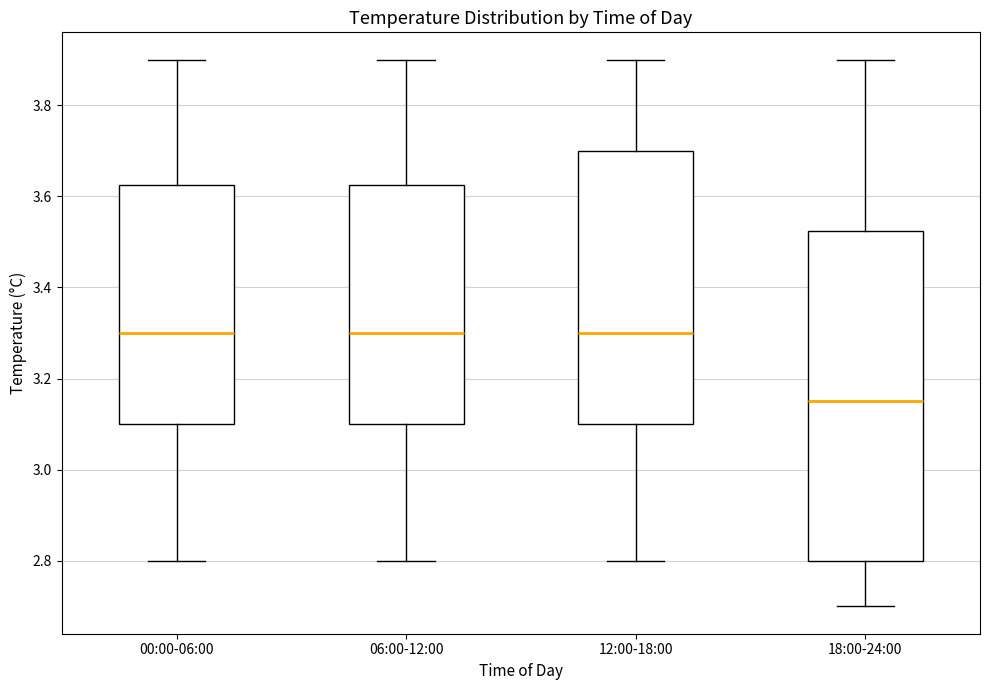

Reading left to right, read every box against the y-axis: the position of its median line, the range the box covers, and the ends of its whiskers. The values are not printed on the chart, so give them approximately, as read against the axis.

00:00-06:00: median 3.30, box 3.10 to 3.62, whiskers 2.80 to 3.90
06:00-12:00: median 3.30, box 3.10 to 3.62, whiskers 2.80 to 3.90
12:00-18:00: median 3.30, box 3.10 to 3.70, whiskers 2.80 to 3.90
18:00-24:00: median 3.16, box 2.80 to 3.52, whiskers 2.70 to 3.90